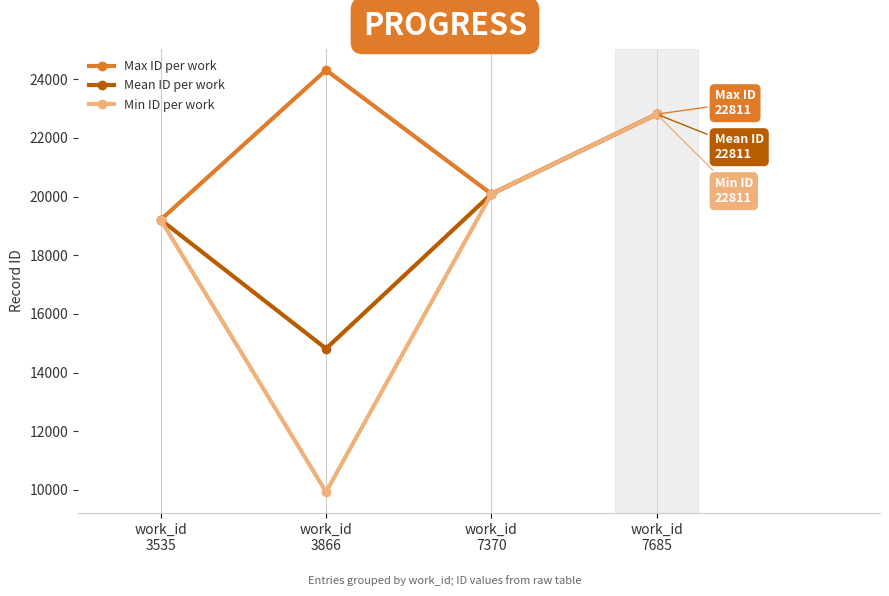

What is the maximum value shown in the chart?

24314.0